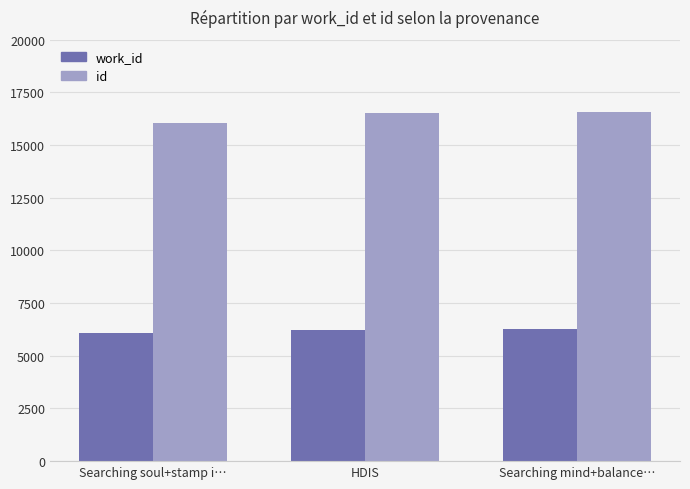

True or false: id has a value of 16562 at Searching mind+balance….

True